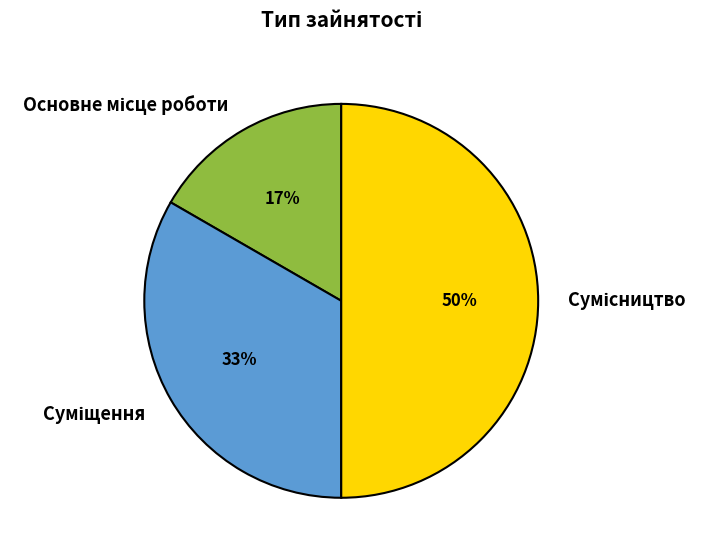

To the nearest percent, what is the average slice percentage?

33%